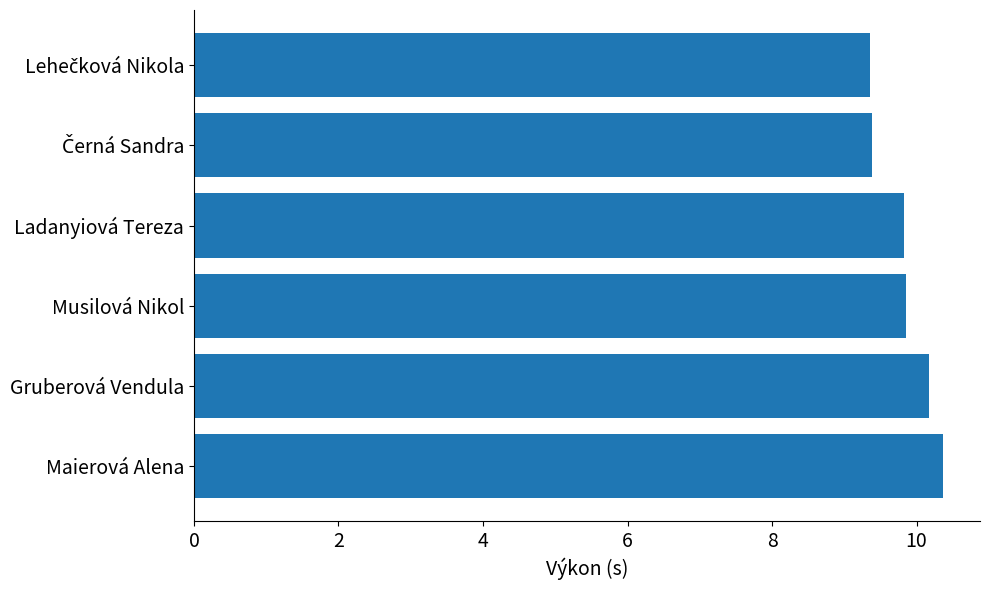

Which has a higher value, Maierová Alena or Ladanyiová Tereza?

Maierová Alena